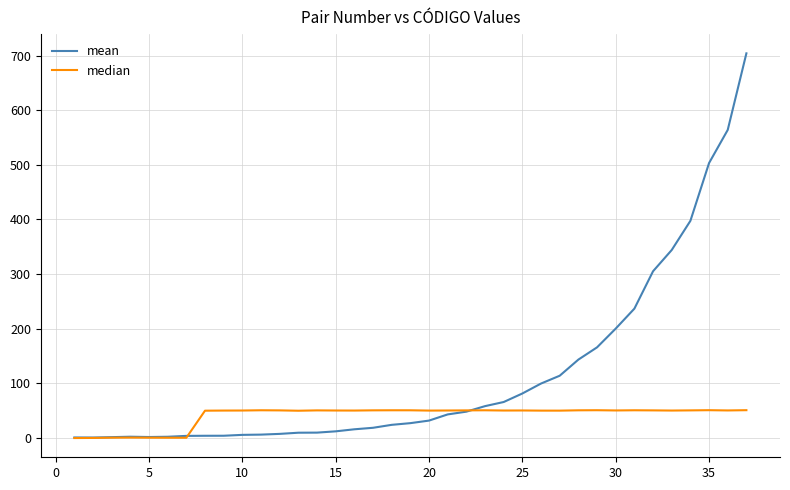

List the series in order of their overall mean, lowest first.

median, mean